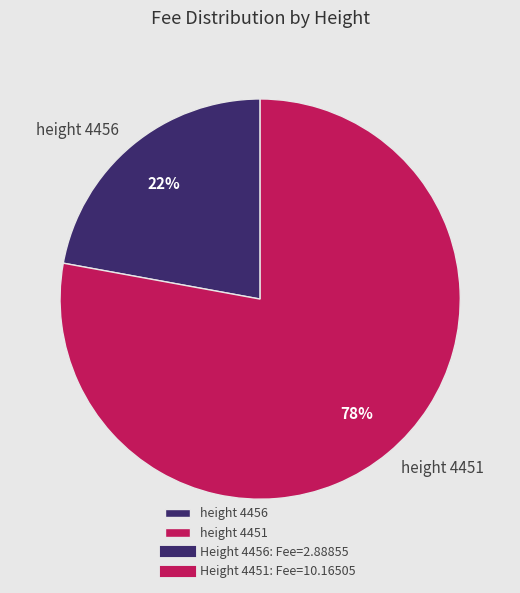

Combined, do height 4456 and height 4451 account for over 50%?

Yes